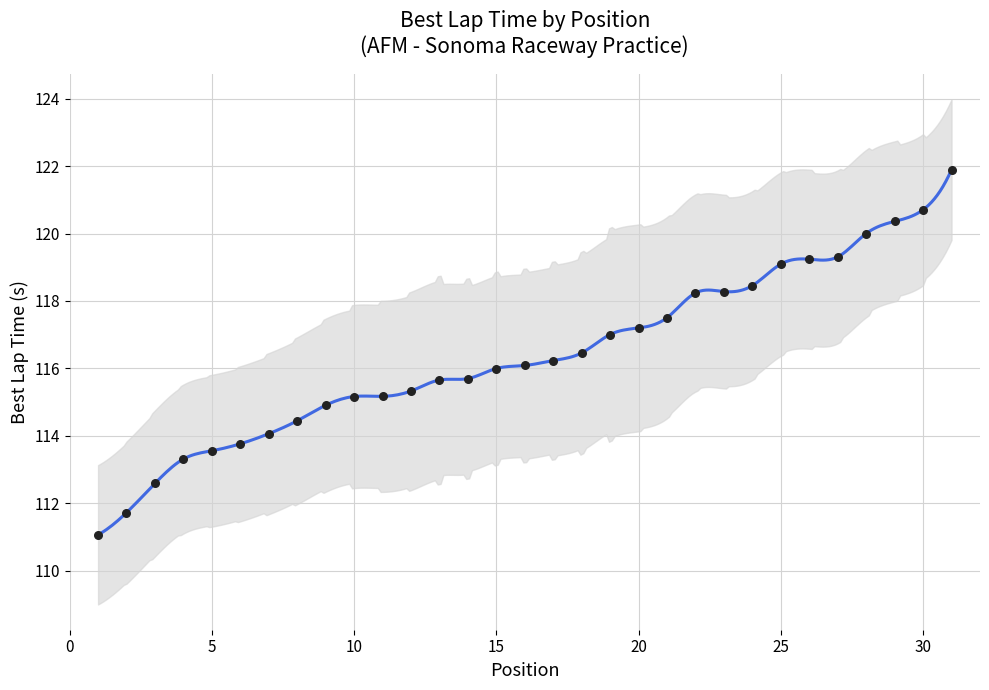

Approximately how many times larger is the value at 27 compared to 31?

1.0